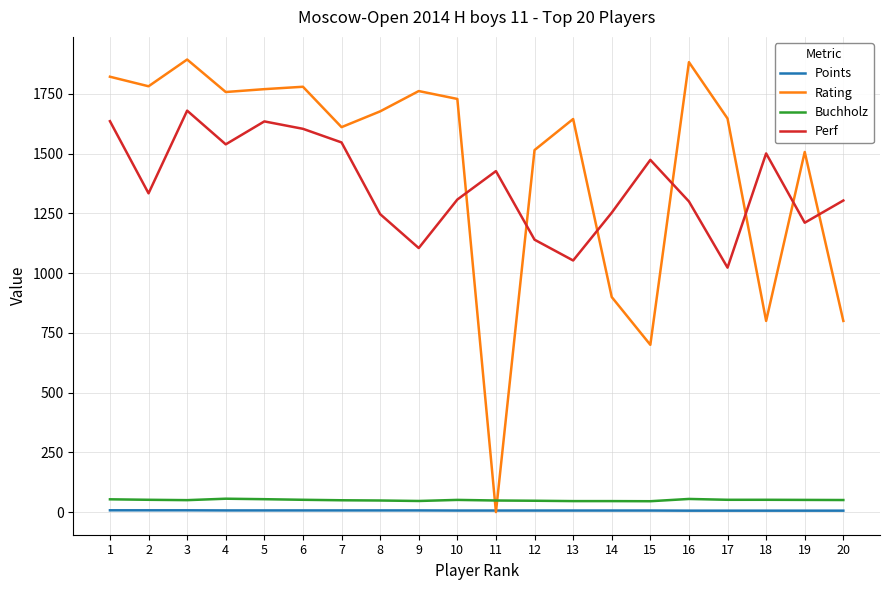

What is the maximum value shown in the chart?

1894.0